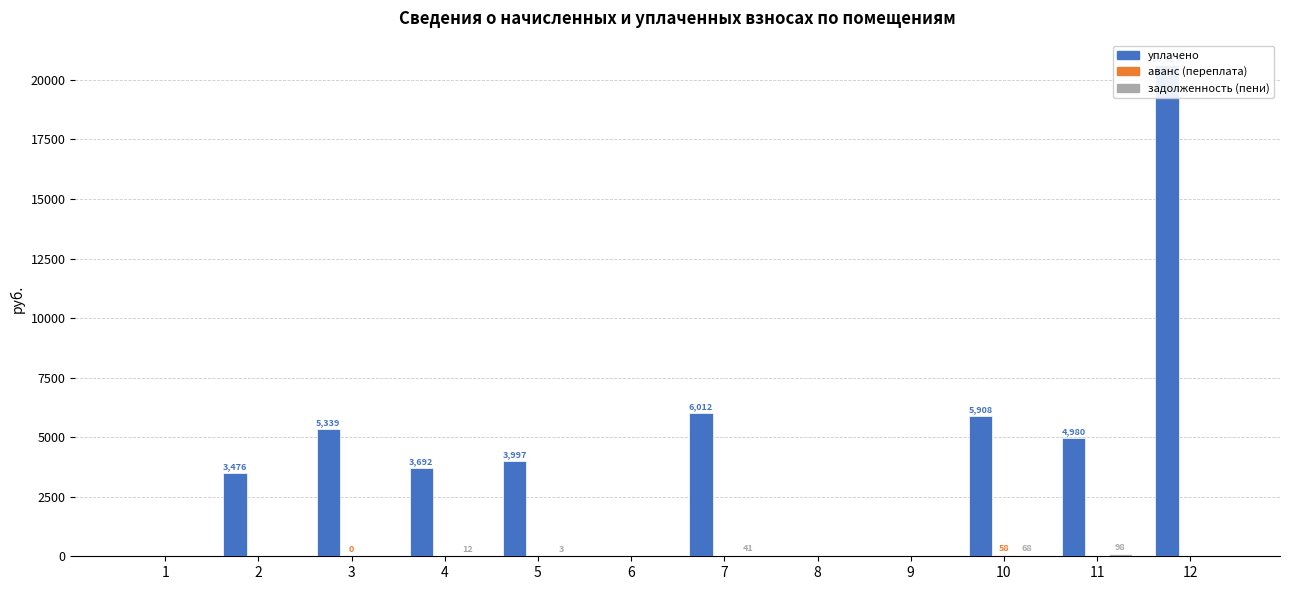

The value of задолженность (пени) at 1 is 0.0. True or false?

True